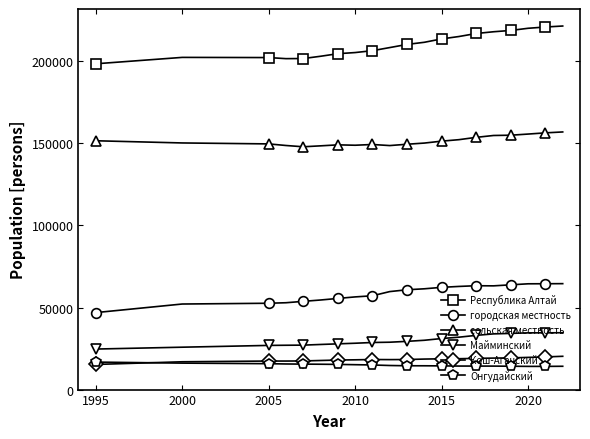

True or false: городская местность and Республика Алтай intersect in this chart.

False